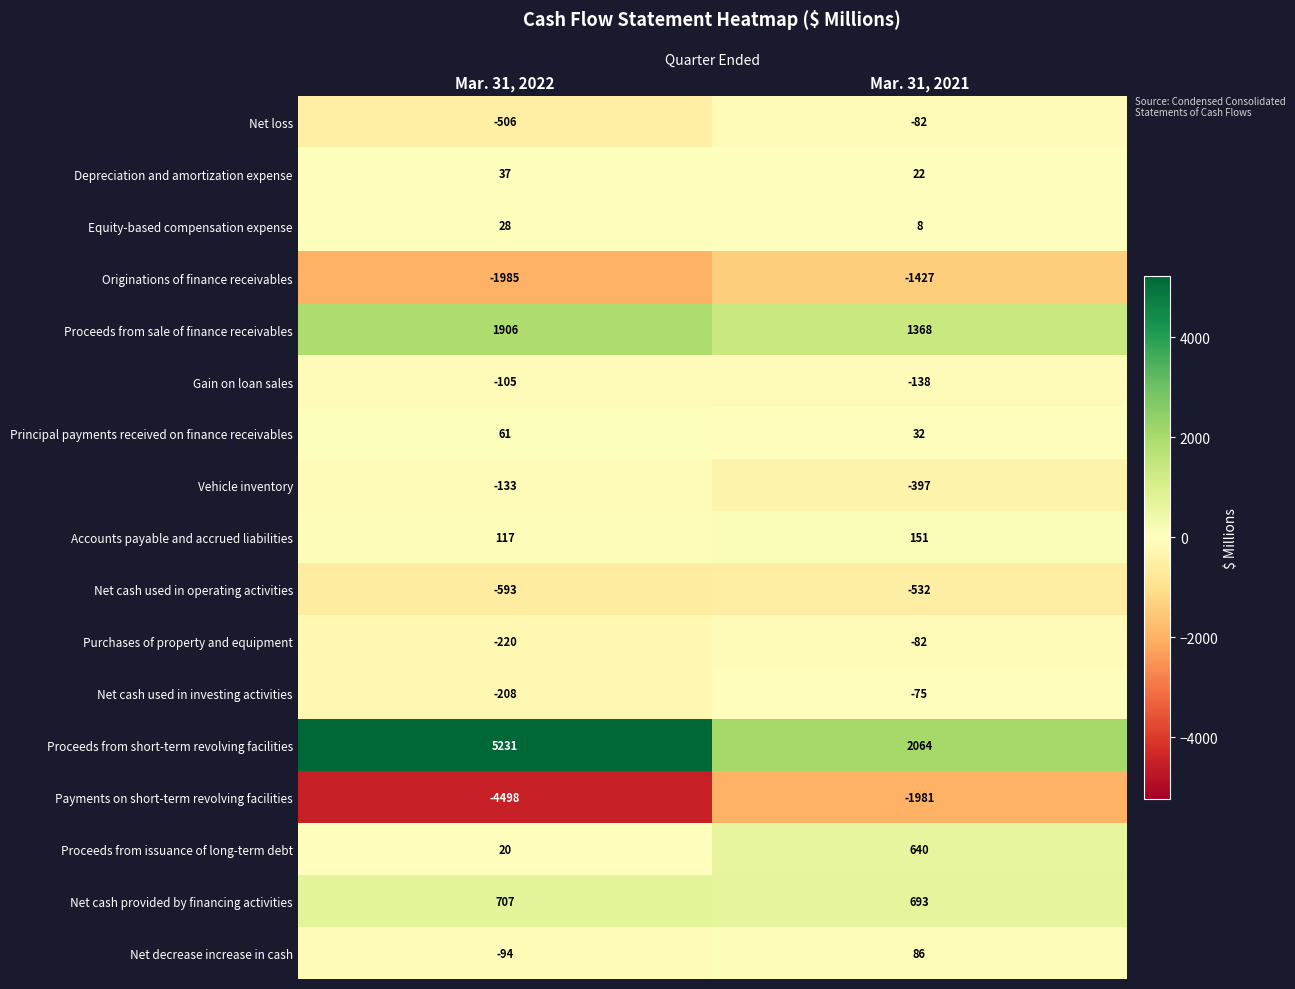

Between Mar. 31, 2022 and Mar. 31, 2021, which series saw the biggest shift?

Proceeds from short-term revolving facilities